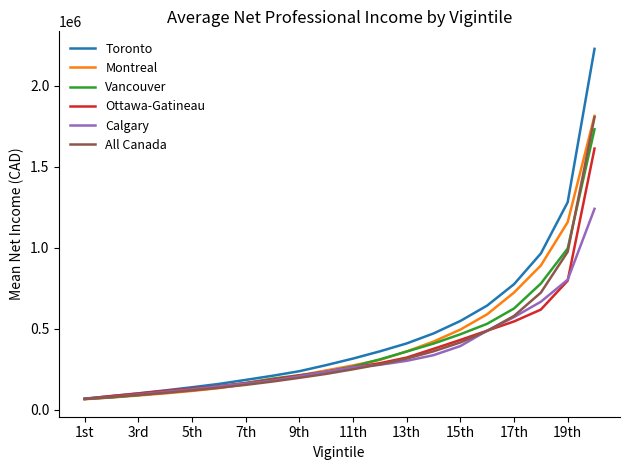

What is the maximum value for Montreal?

1814280